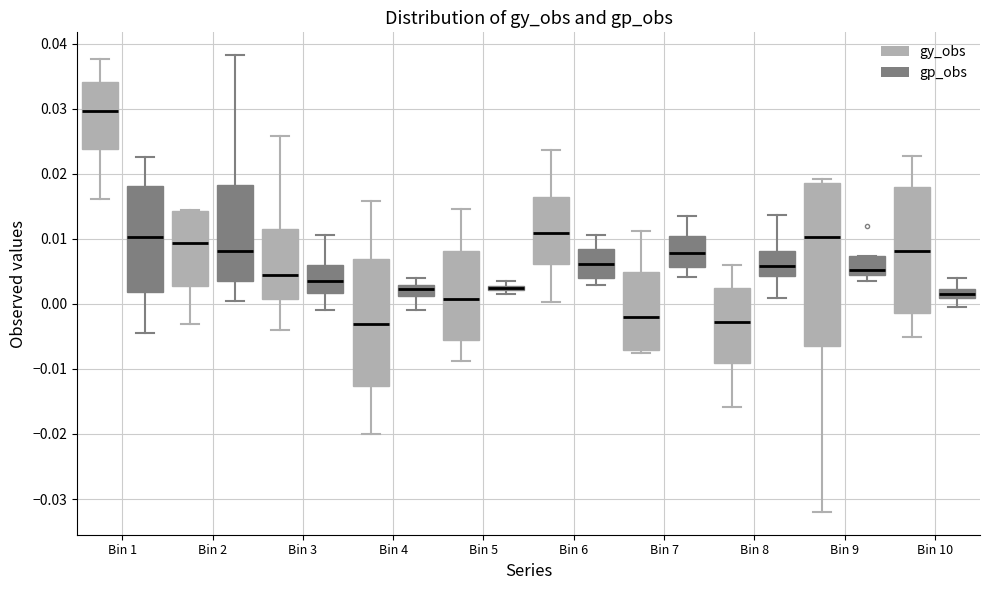

Where is the lower edge of the box for Bin 6 (gp_obs) on the y-axis? The values are not printed on the chart, so give them approximately, as read against the axis.

0.004